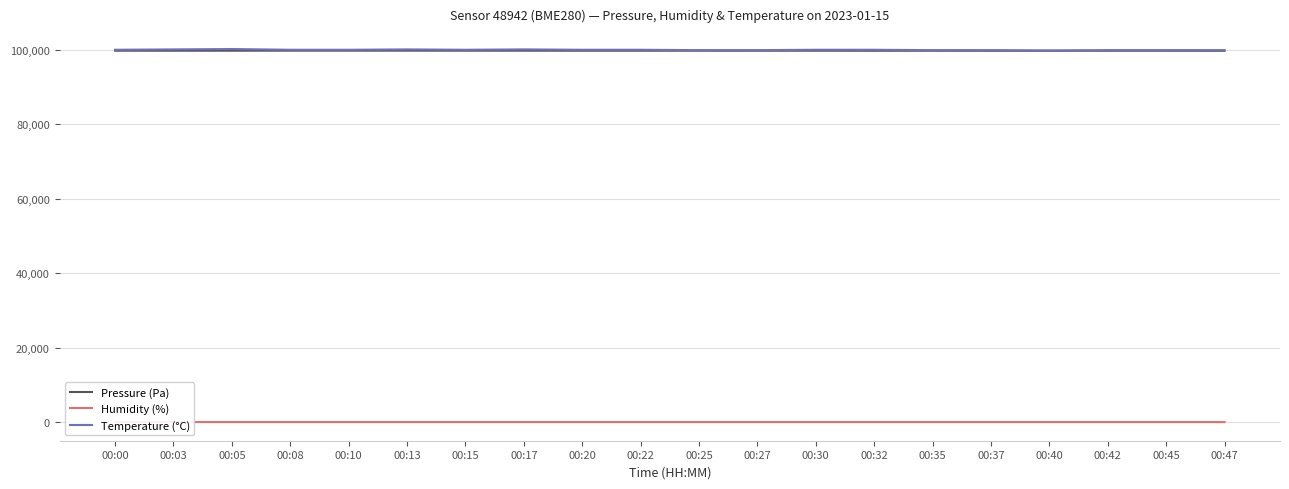

Rank the series by their maximum value, from highest to lowest.

Temperature (°C), Pressure (Pa), Humidity (%)